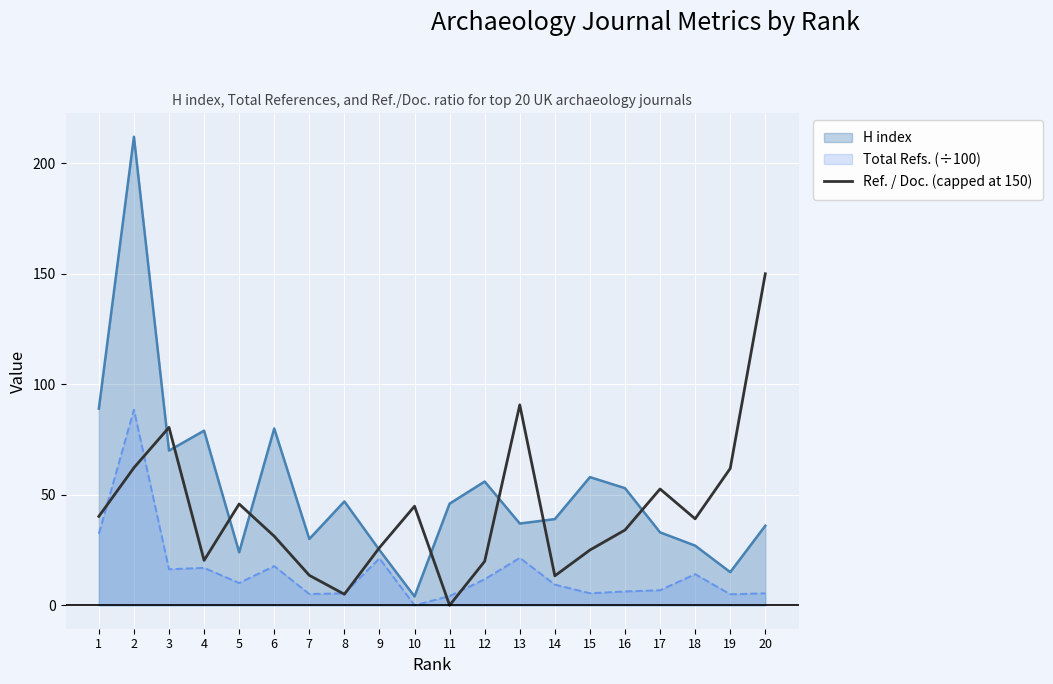

List the series in order of their overall mean, lowest first.

Total Refs. (÷100), Ref. / Doc. (capped at 150), H index